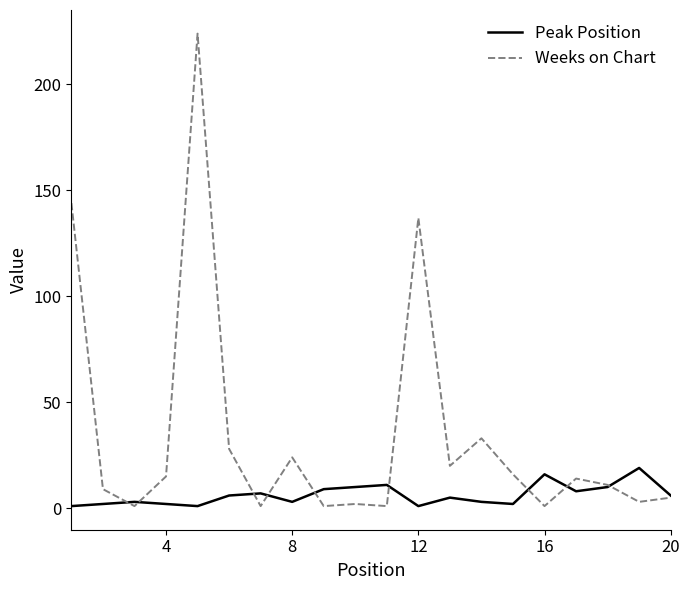

What is the difference between the maximum and second lowest values in the Weeks on Chart series?

223